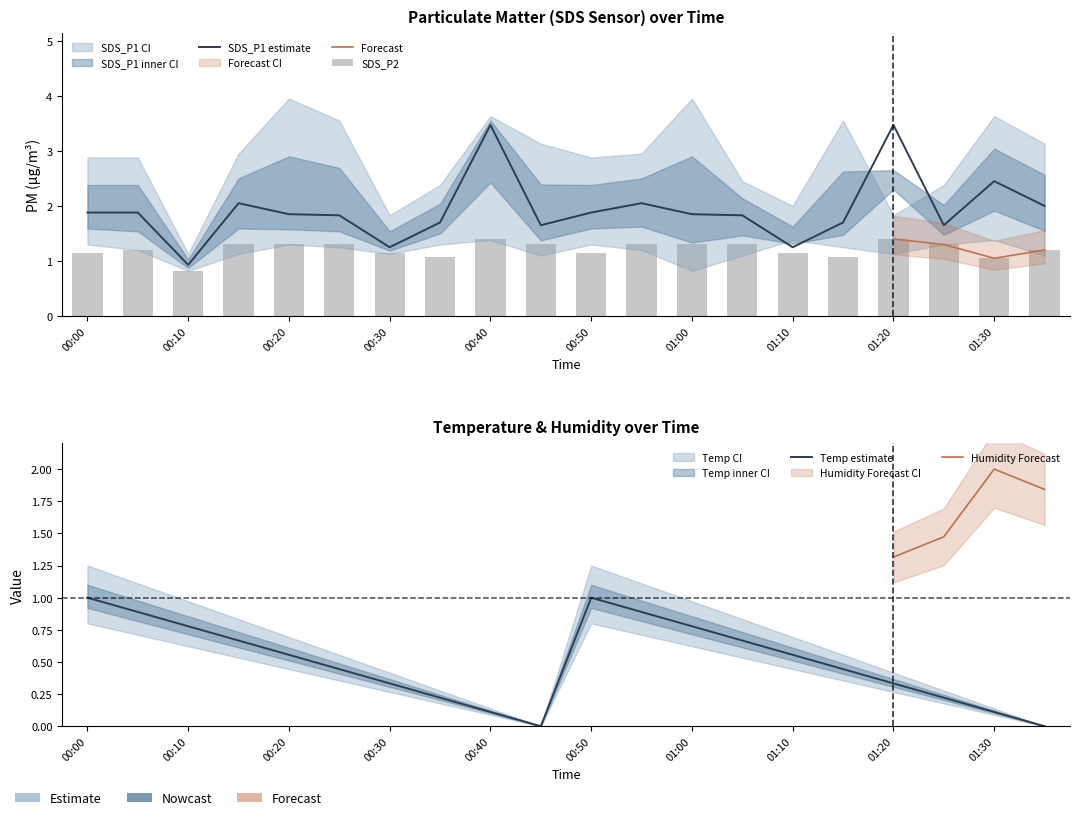

Reading left to right, list all the values displayed in this chart.

SDS_P1: 00:00=1.9	00:05=1.9	00:10=0.9	00:15=2.0	00:20=1.9	00:25=1.8	00:30=1.2	00:35=1.7	00:40=3.5	00:45=1.6	00:50=1.9	00:55=2.0	01:00=1.9	01:05=1.8	01:10=1.2	01:15=1.7	01:20=3.5	01:25=1.6	01:30=2.5	01:35=2.0
SDS_P2: 00:00=1.1	00:05=1.2	00:10=0.8	00:15=1.3	00:20=1.3	00:25=1.3	00:30=1.1	00:35=1.1	00:40=1.4	00:45=1.3	00:50=1.1	00:55=1.3	01:00=1.3	01:05=1.3	01:10=1.1	01:15=1.1	01:20=1.4	01:25=1.3	01:30=1.1	01:35=1.2
Temp: 00:00=1.0	00:05=0.9	00:10=0.8	00:15=0.7	00:20=0.6	00:25=0.4	00:30=0.3	00:35=0.2	00:40=0.1	00:45=0.0	00:50=1.0	00:55=0.9	01:00=0.8	01:05=0.7	01:10=0.6	01:15=0.4	01:20=0.3	01:25=0.2	01:30=0.1	01:35=0.0